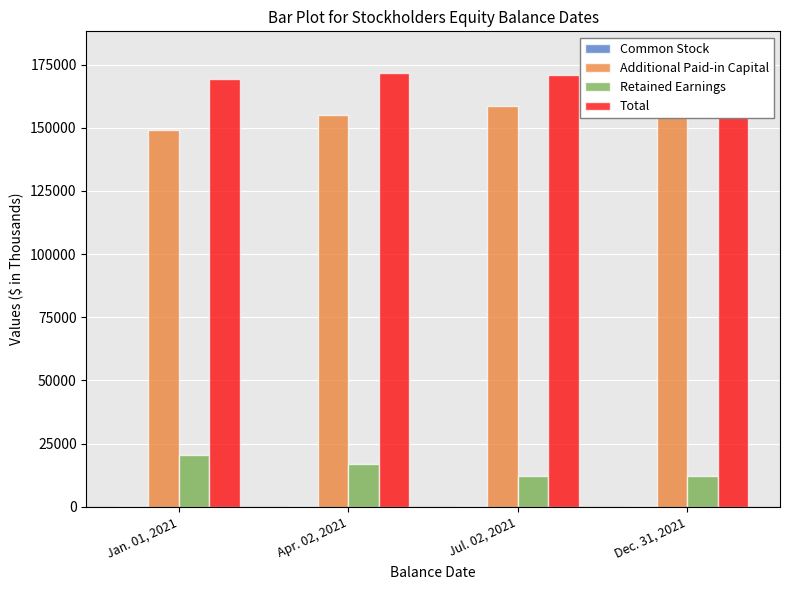

Reading left to right, what are all the values shown in this chart?

Common Stock: Jan. 01, 2021=122	Apr. 02, 2021=125	Jul. 02, 2021=127	Dec. 31, 2021=128
Additional Paid-in Capital: Jan. 01, 2021=149014	Apr. 02, 2021=155116	Jul. 02, 2021=158793	Dec. 31, 2021=167032
Retained Earnings: Jan. 01, 2021=20516	Apr. 02, 2021=16750	Jul. 02, 2021=12149	Dec. 31, 2021=12099
Total: Jan. 01, 2021=169164	Apr. 02, 2021=171631	Jul. 02, 2021=170813	Dec. 31, 2021=179221